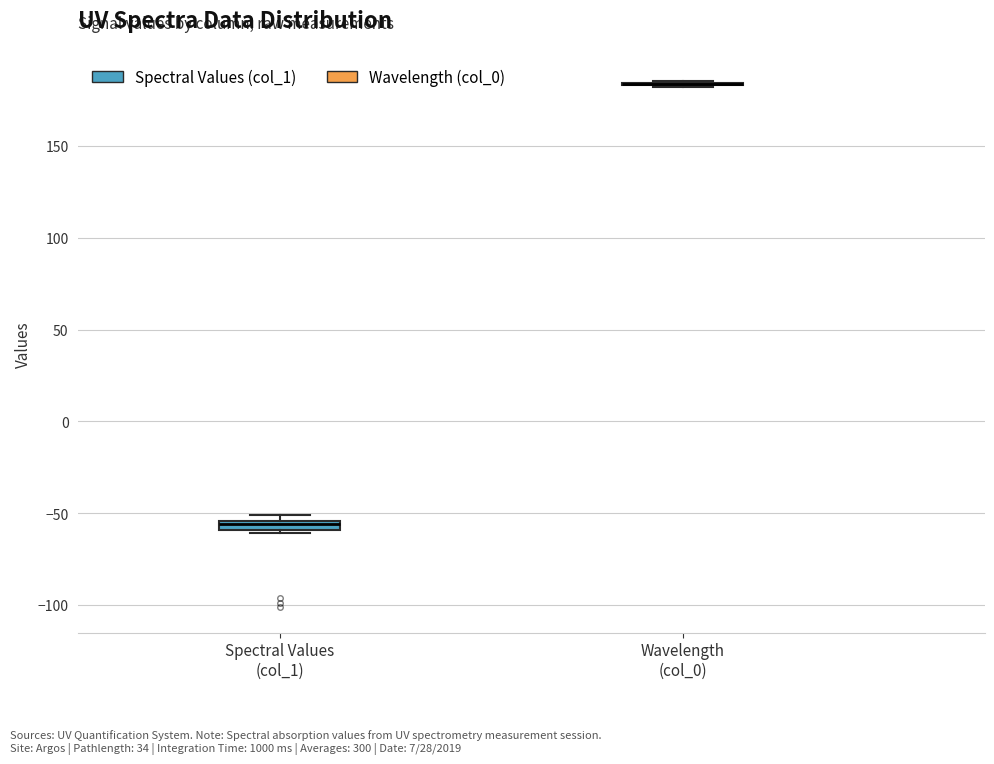

Where is the lower edge of the box for Spectral Values (col_1) on the y-axis? The values are not printed on the chart, so give them approximately, as read against the axis.

-60